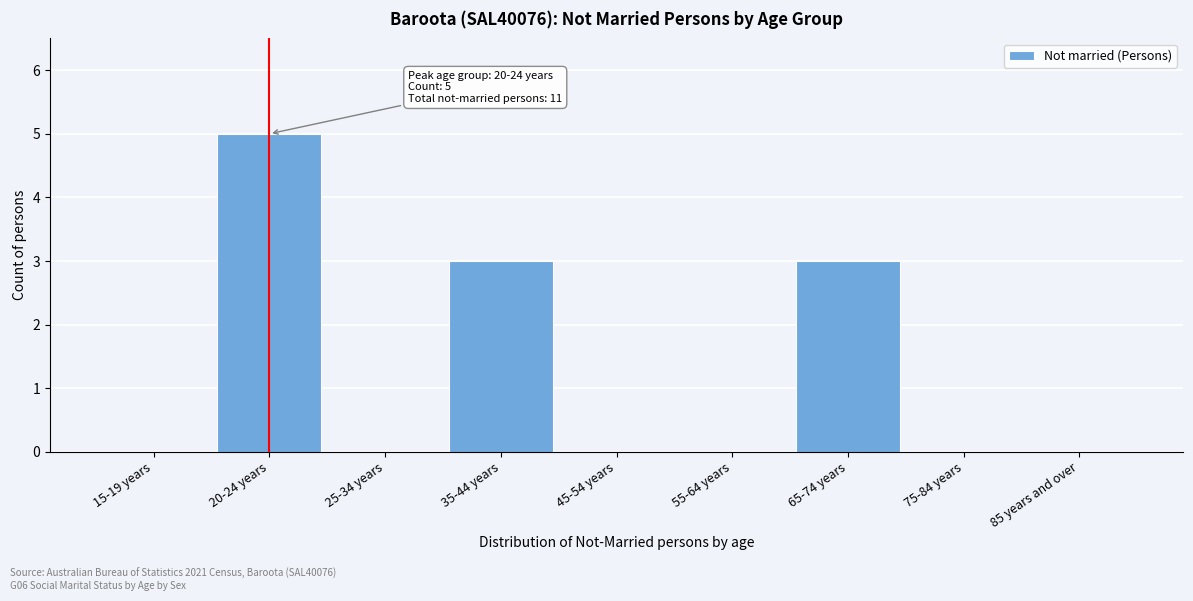

Reading right to left, transcribe all the data shown in this chart.

85 years and over=0	75-84 years=0	65-74 years=3	55-64 years=0	45-54 years=0	35-44 years=3	25-34 years=0	20-24 years=5	15-19 years=0